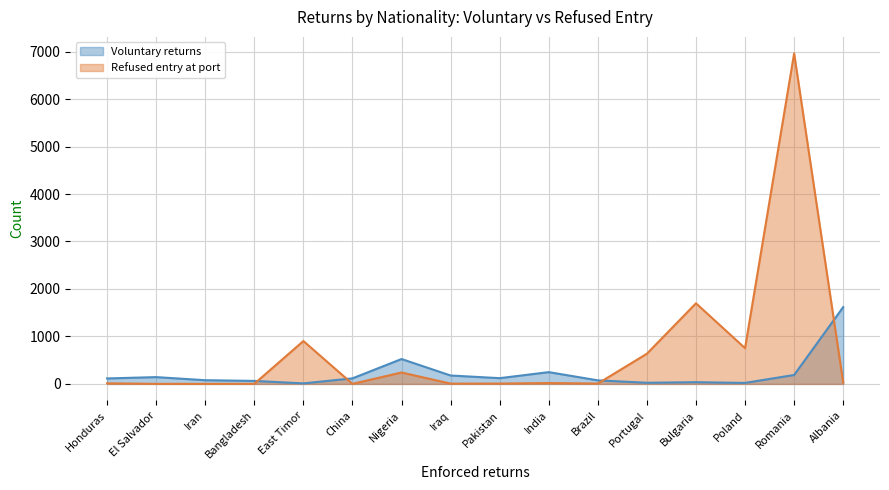

Where is Refused entry at port nearest to the value 3481?

Bulgaria